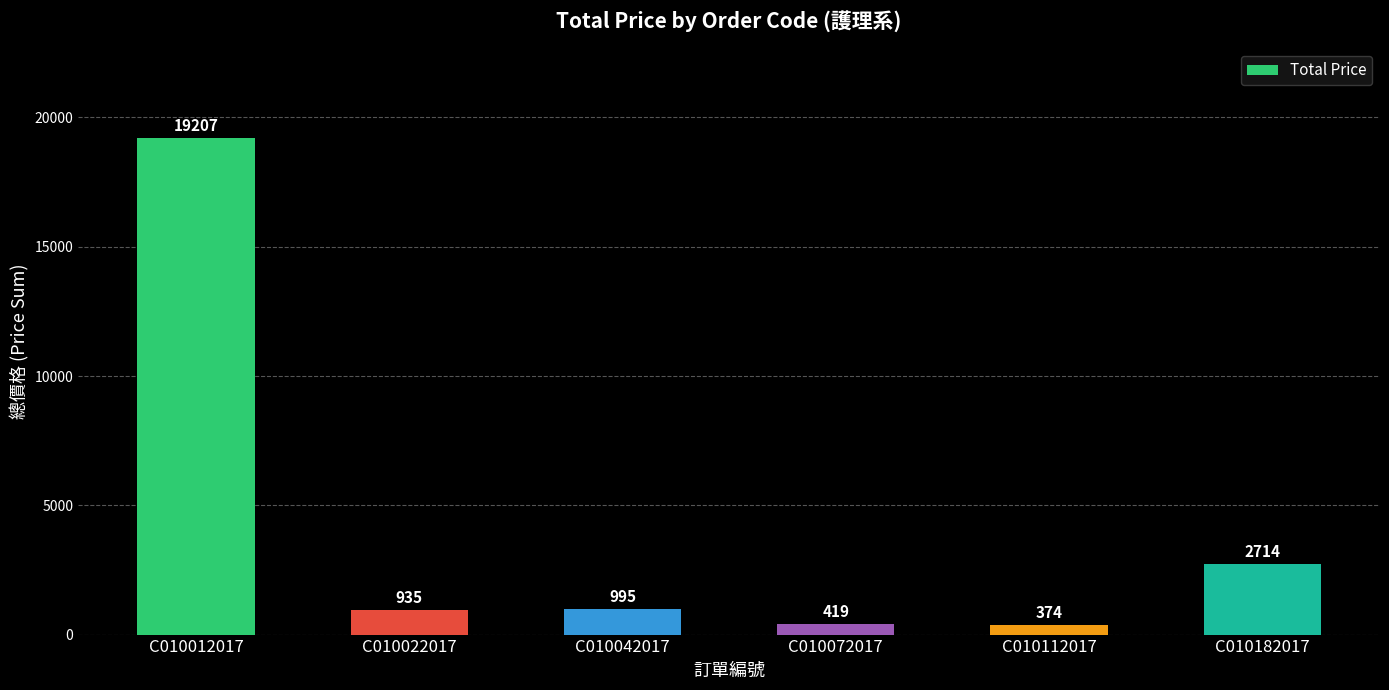

List the labels in order of value, smallest first.

C010112017, C010072017, C010022017, C010042017, C010182017, C010012017